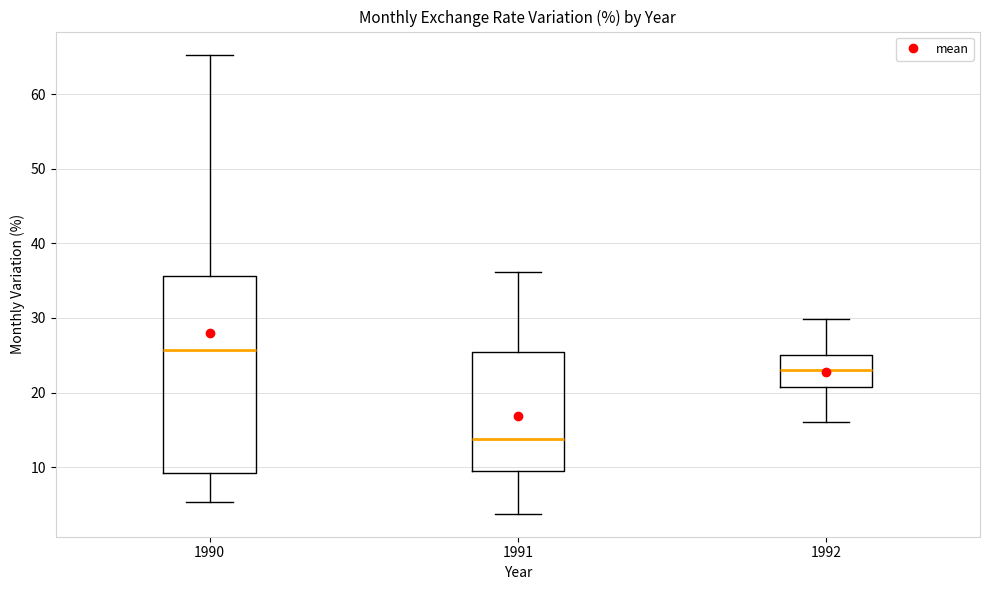

Where is the lower edge of the box at x = 1992 on the y-axis? The values are not printed on the chart, so give them approximately, as read against the axis.

21